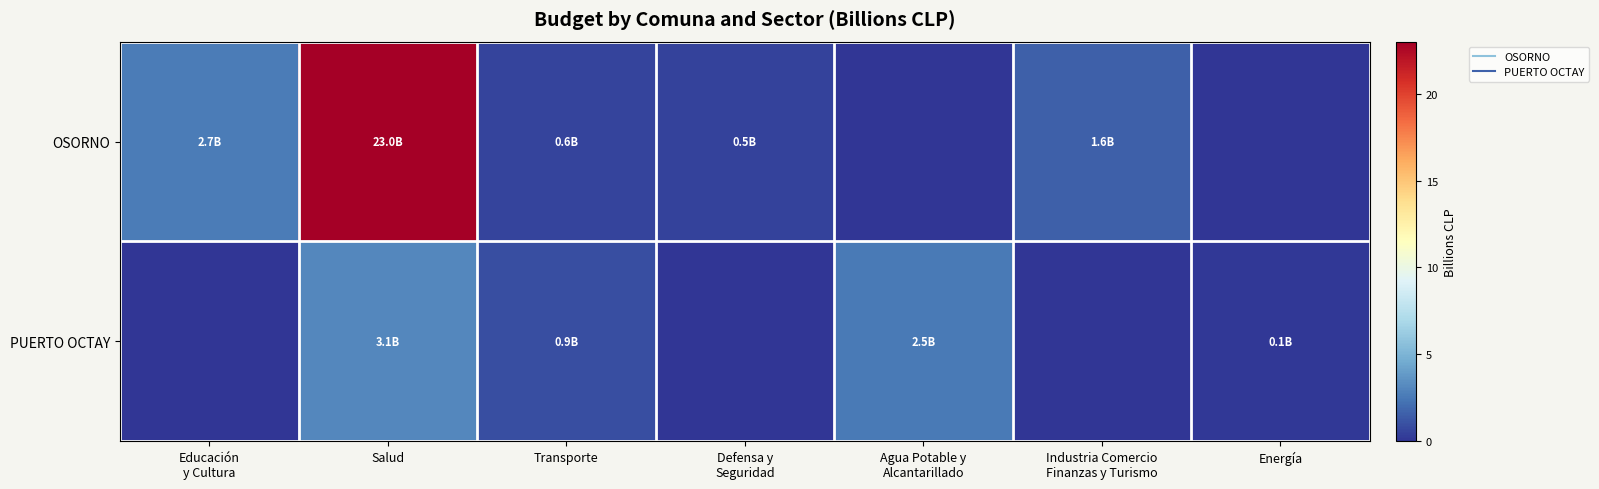

At which category is the sum across all series the highest?

Salud